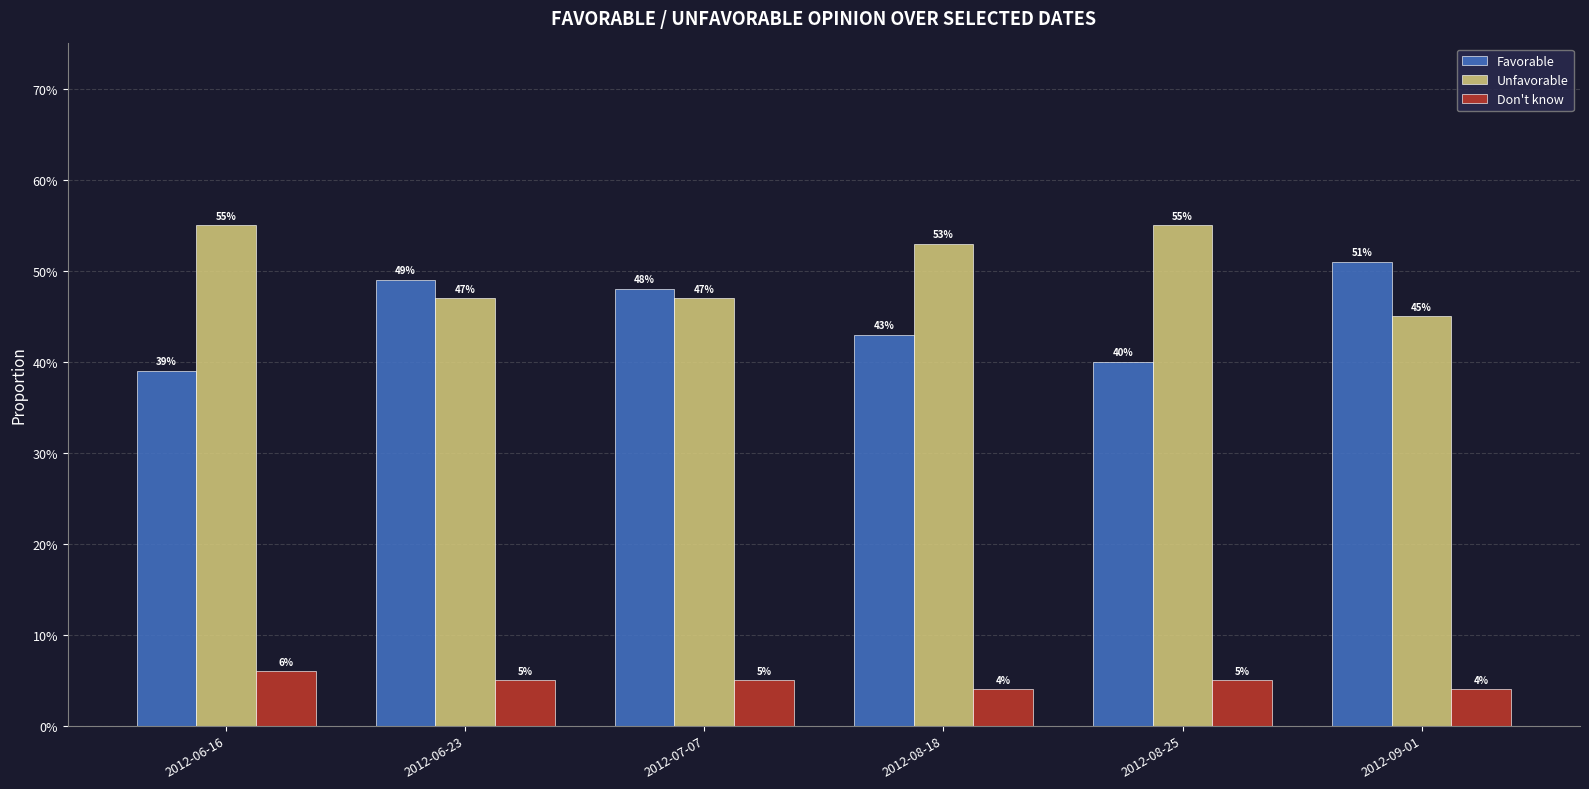

Read the Don't know value at 2012-07-07.

0.1